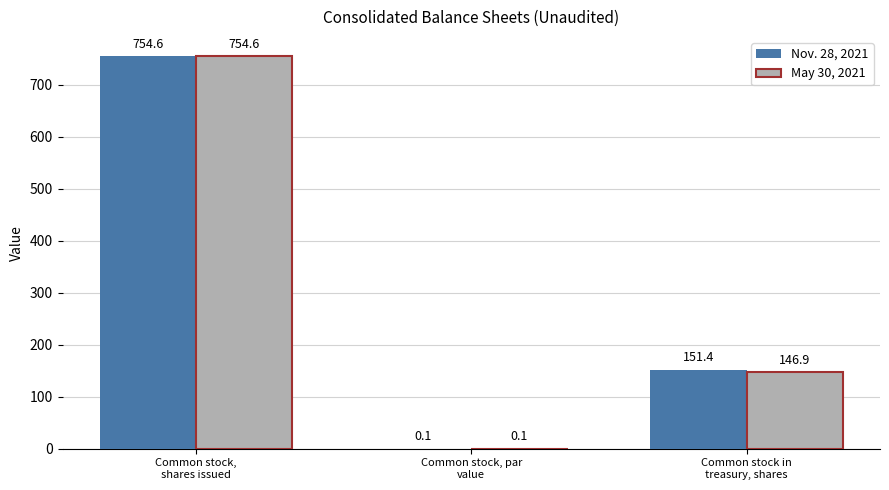

What is the highest value of the May 30, 2021 series?

754.6